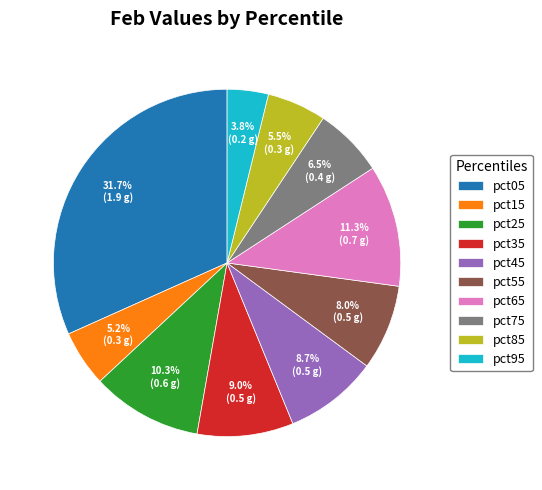

Which slice is the smallest?

pct95